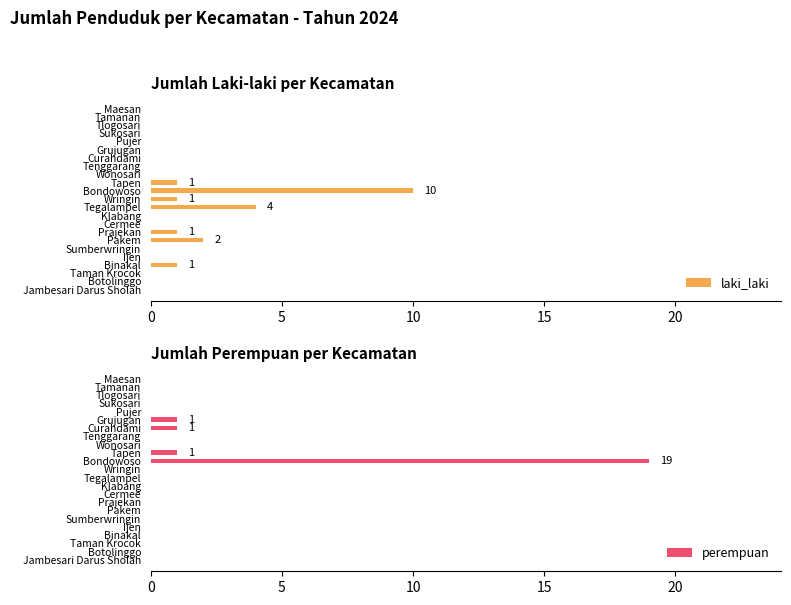

The value of laki_laki at Wonosari is 0. True or false?

True